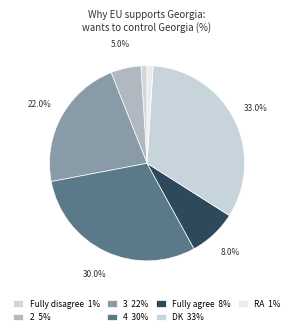

Count the number of slices in the pie.

7